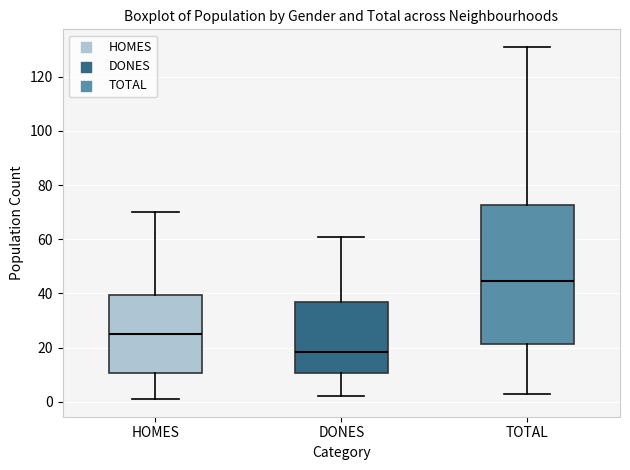

Reading left to right, transcribe this box plot: for each box, give where its median line is, the range the box spans, and where its two whiskers end, as read against the y-axis. The values are not printed on the chart, so give them approximately, as read against the axis.

HOMES: median 26, box 10 to 40, whiskers 2 to 70
DONES: median 18, box 10 to 38, whiskers 2 to 62
TOTAL: median 44, box 22 to 72, whiskers 4 to 132